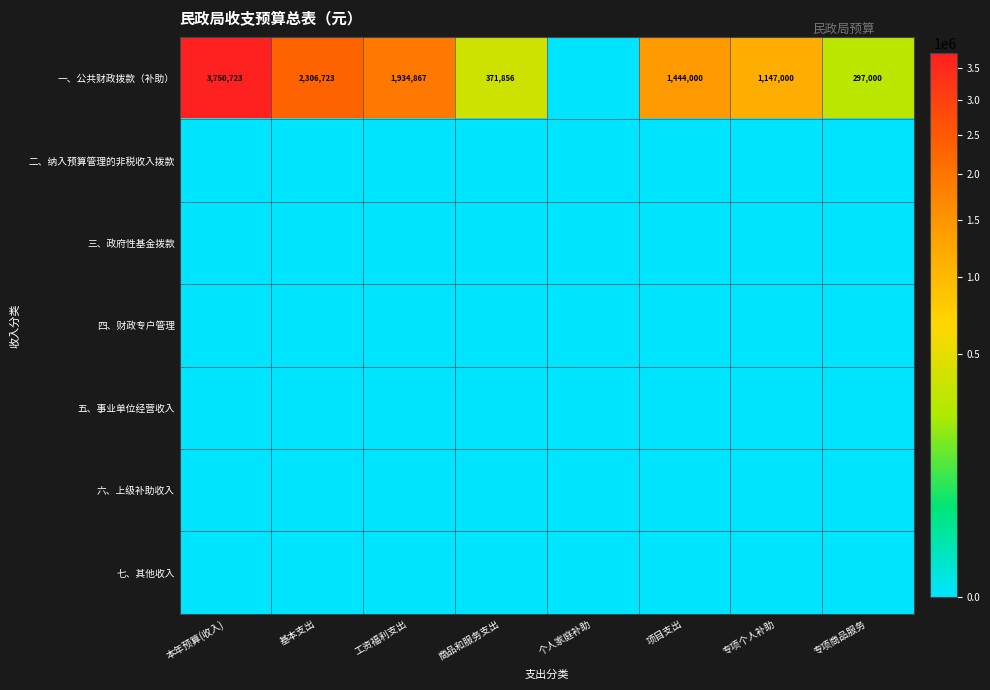

List the series in order of their peak value, lowest first.

二、纳入预算管理的非税收入拨款, 三、政府性基金拨款, 四、财政专户管理, 五、事业单位经营收入, 六、上级补助收入, 七、其他收入, 一、公共财政拨款（补助）